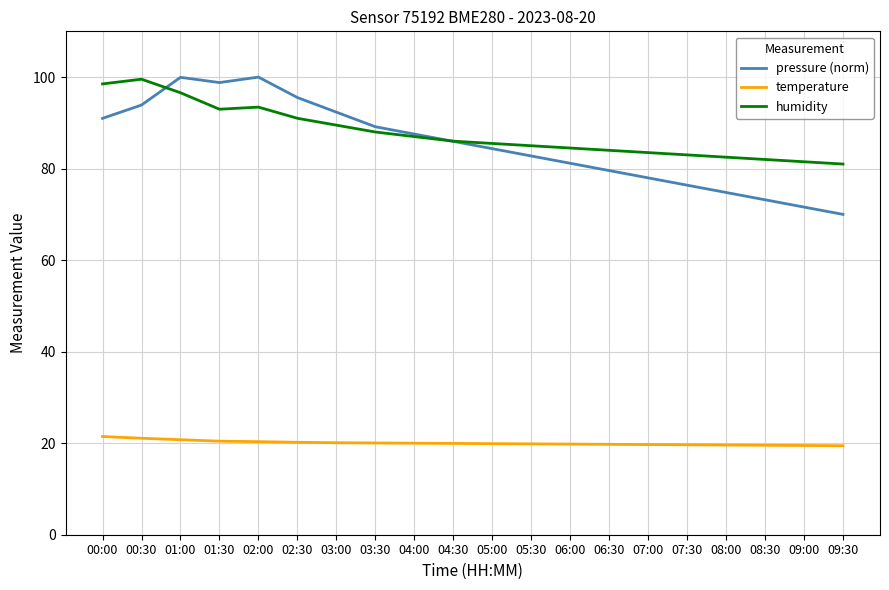

Which series has the widest spread of values?

pressure (norm)